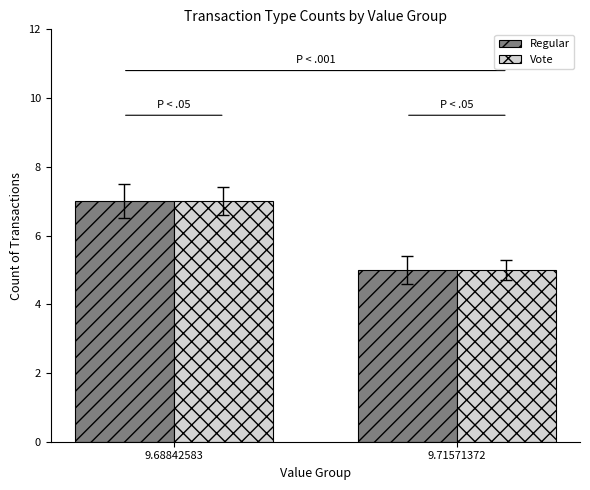

At which category does the chart reach its peak across all series?

9.68842583